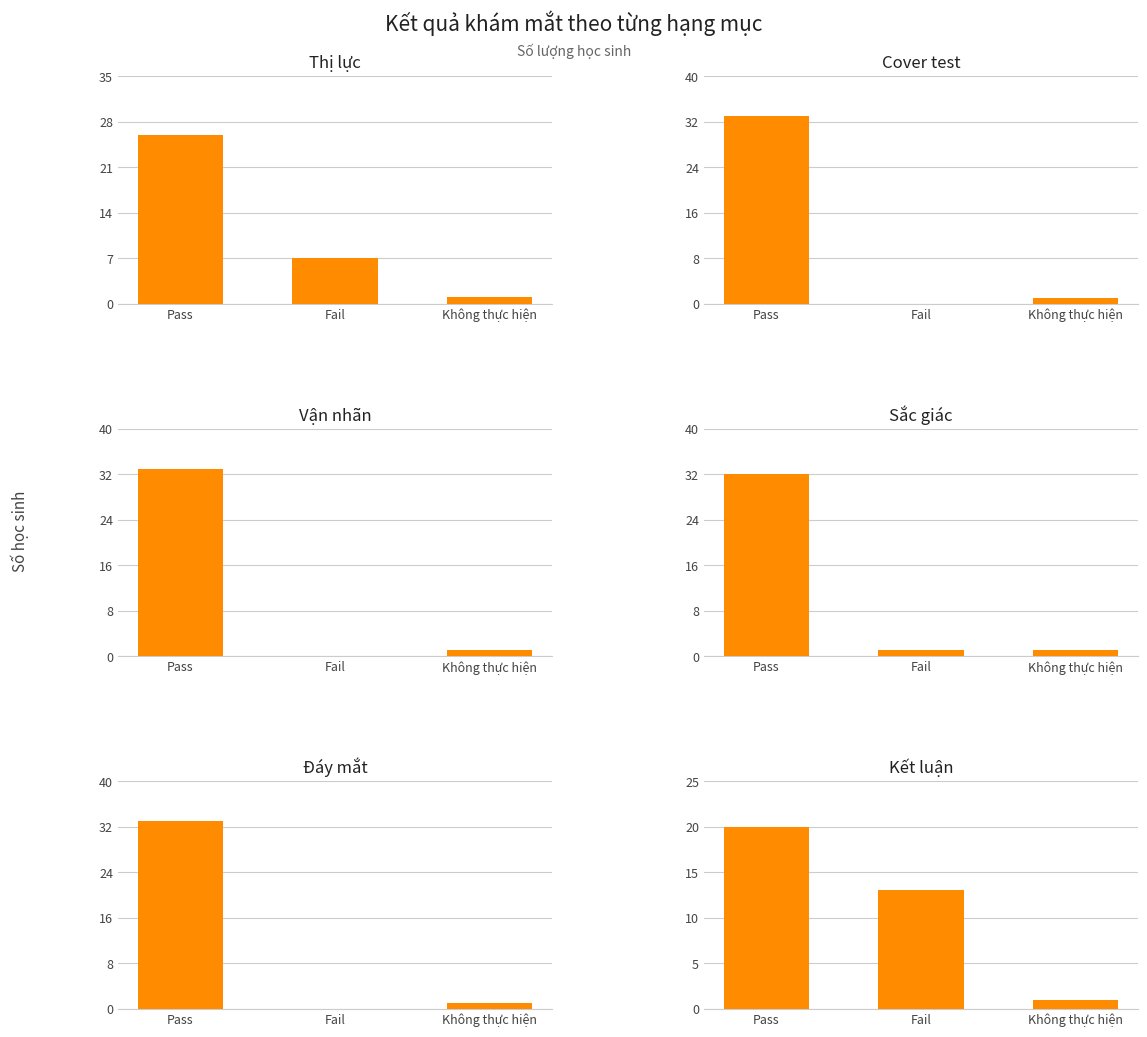

What are all the series names shown in the legend?

Thị lực, Cover test, Vận nhãn, Sắc giác, Đáy mắt, Kết luận